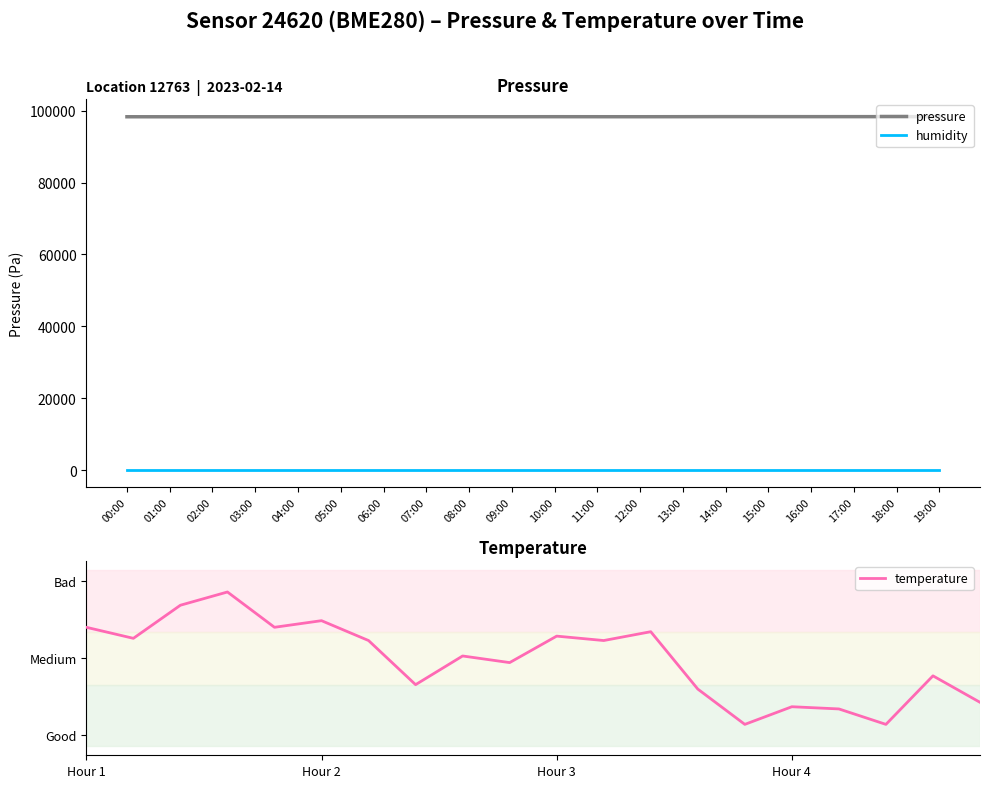

At which label is humidity closest to 100?

00:00